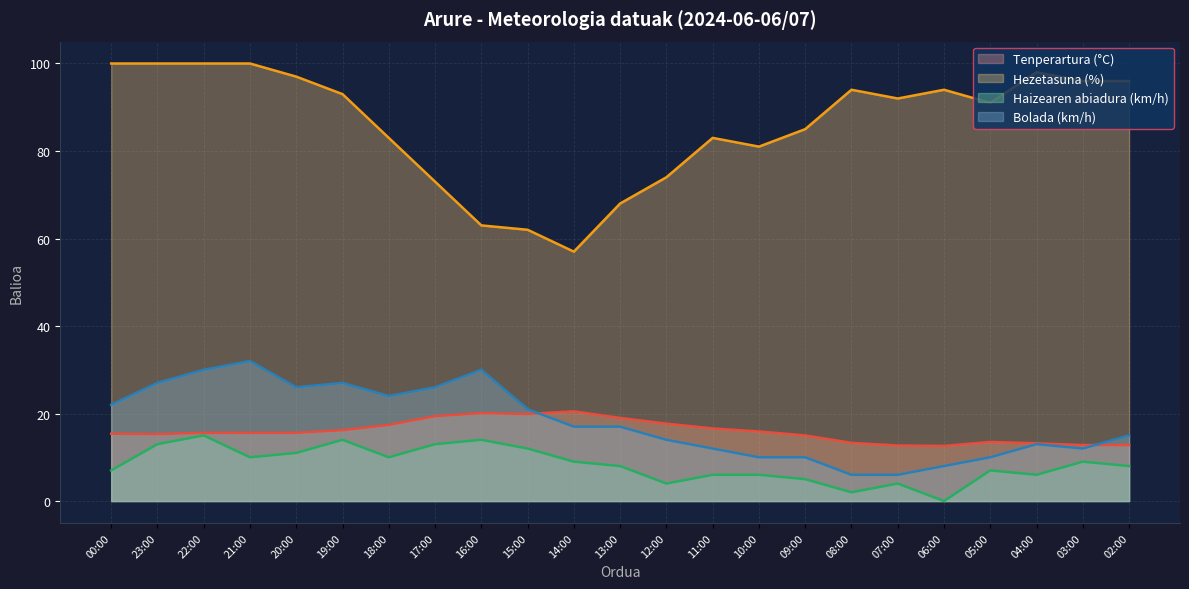

What is the difference between the maximum and minimum values in the Tenperartura (°C) series?

7.9